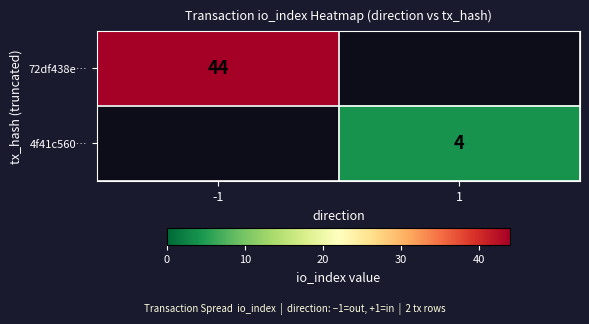

Which label corresponds to the largest value in the chart?

-1